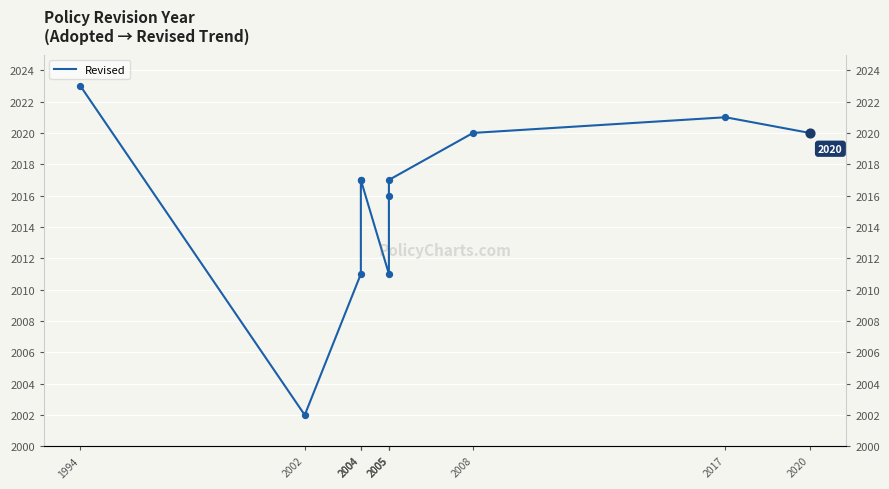

Which has a higher value, 2004 or 2020?

2020